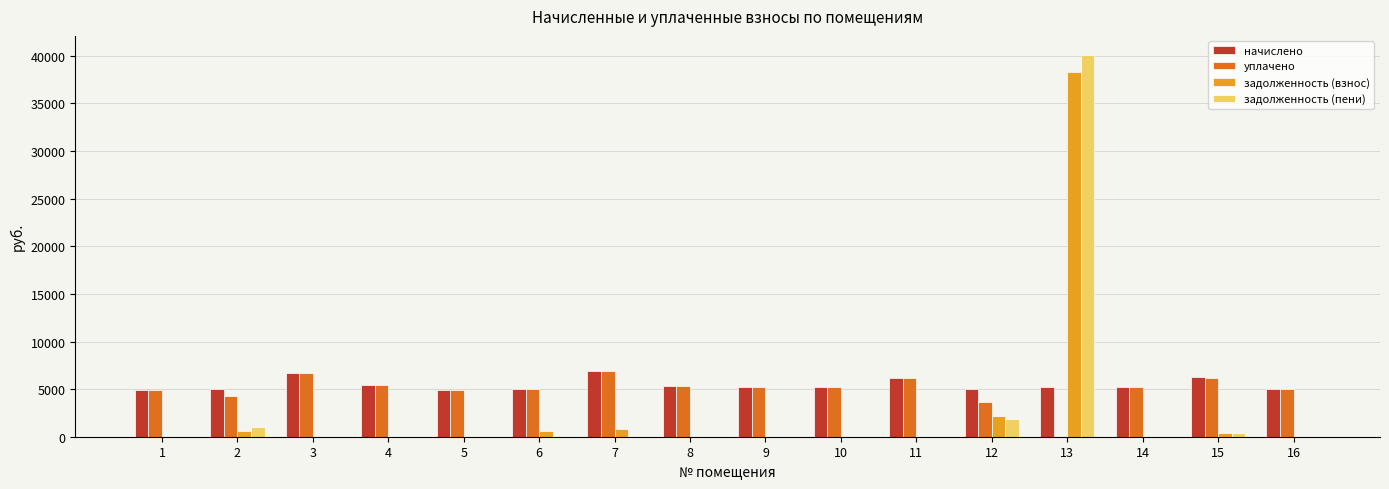

What value does the начислено series have at 10?

5191.6